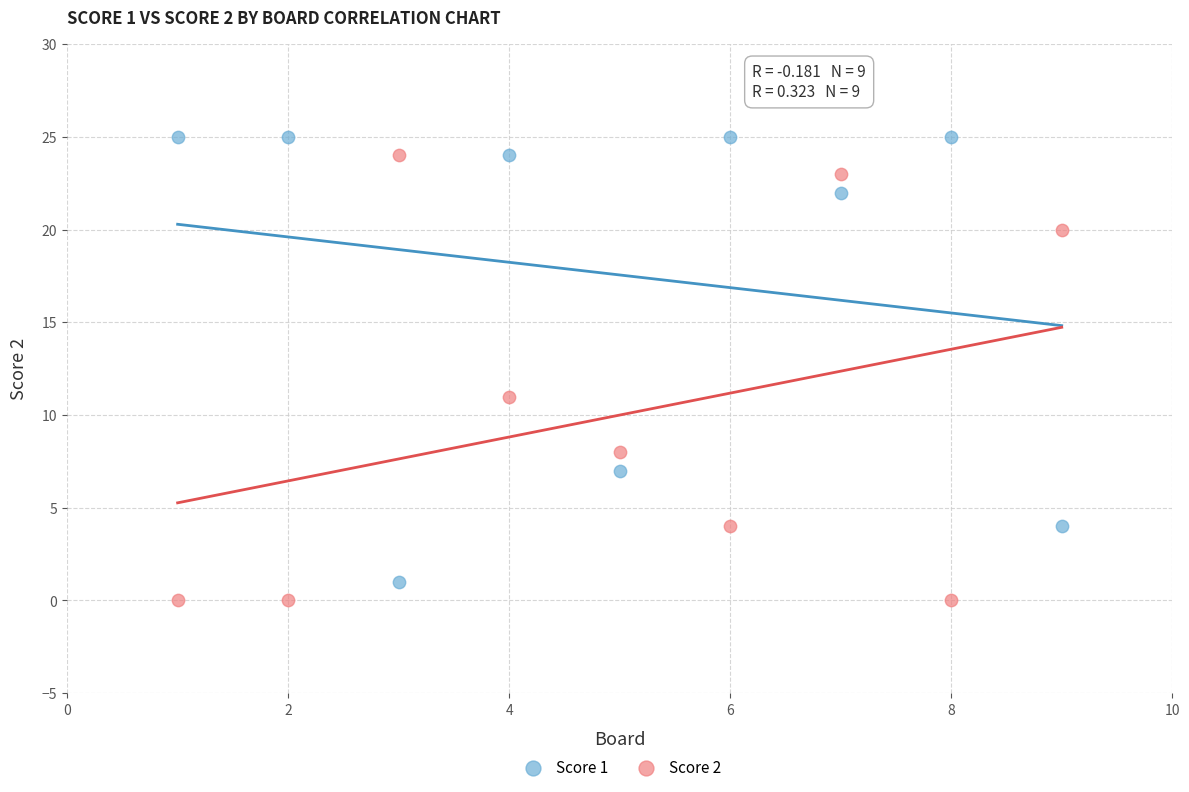

Across all data points, what is the range of Y values (max minus min)?

25